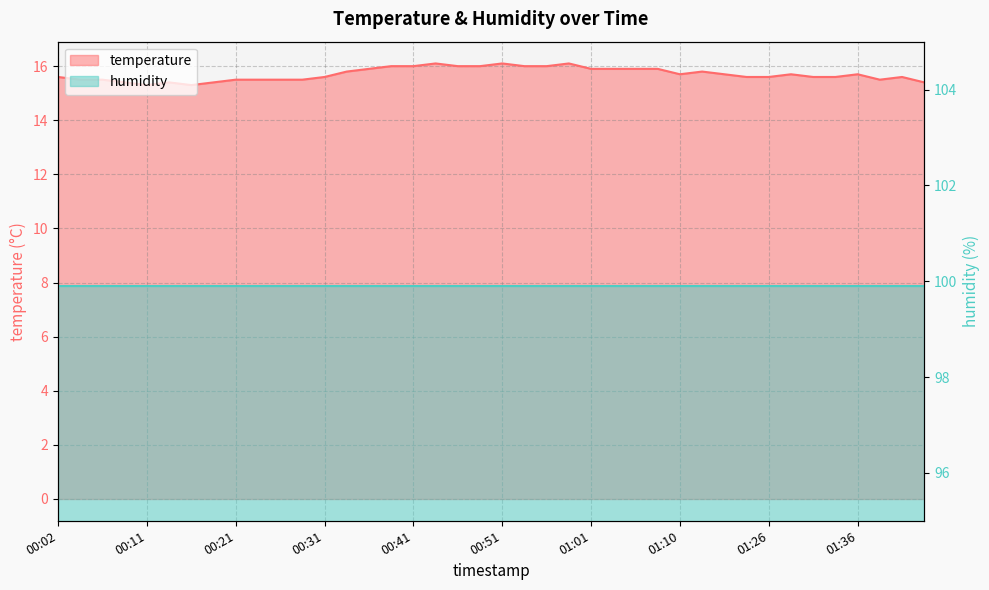

Rank the categories by value from highest to lowest.

00:43, 00:51, 00:58, 00:39, 00:41, 00:46, 00:48, 00:53, 00:56, 00:36, 01:01, 01:03, 01:05, 01:08, 00:34, 01:13, 01:10, 01:16, 01:29, 01:36, 00:02, 00:31, 01:21, 01:26, 01:31, 01:34, 01:41, 00:04, 00:07, 00:21, 00:24, 00:26, 00:29, 01:39, 00:09, 00:14, 00:19, 01:43, 00:11, 00:16